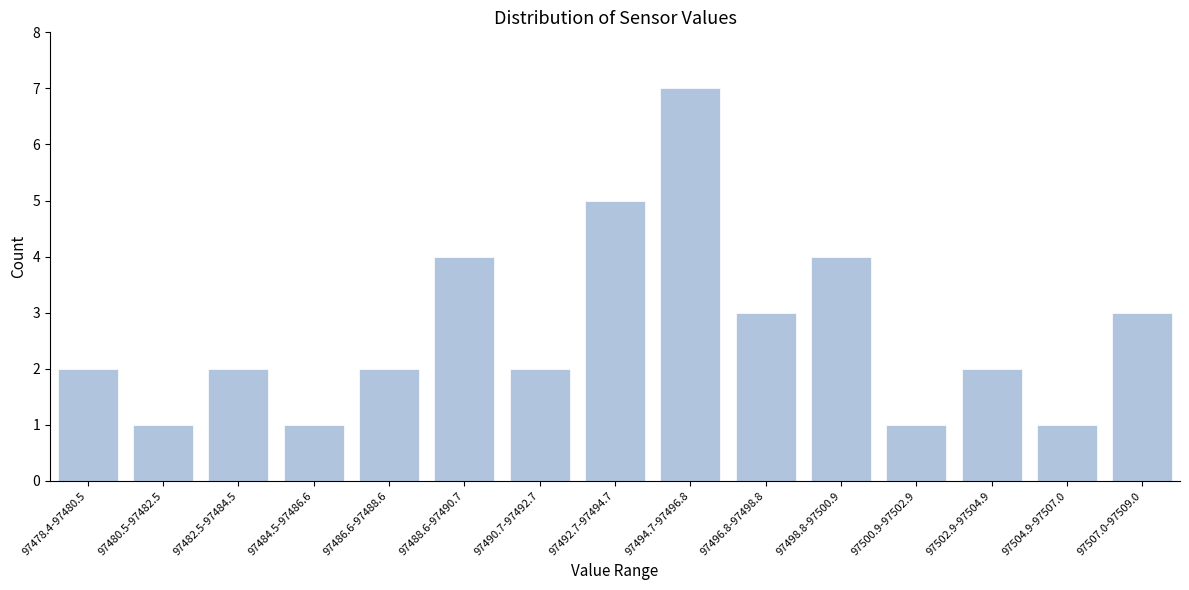

Reading right to left, extract all data points from this chart.

3	1	2	1	4	3	7	5	2	4	2	1	2	1	2